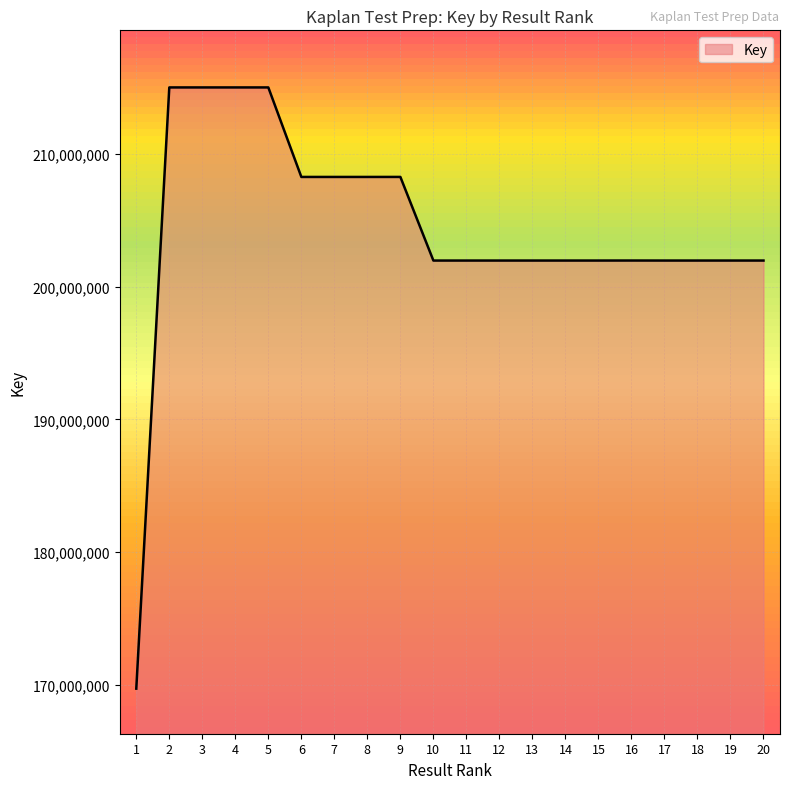

How many lines are shown in the chart?

1